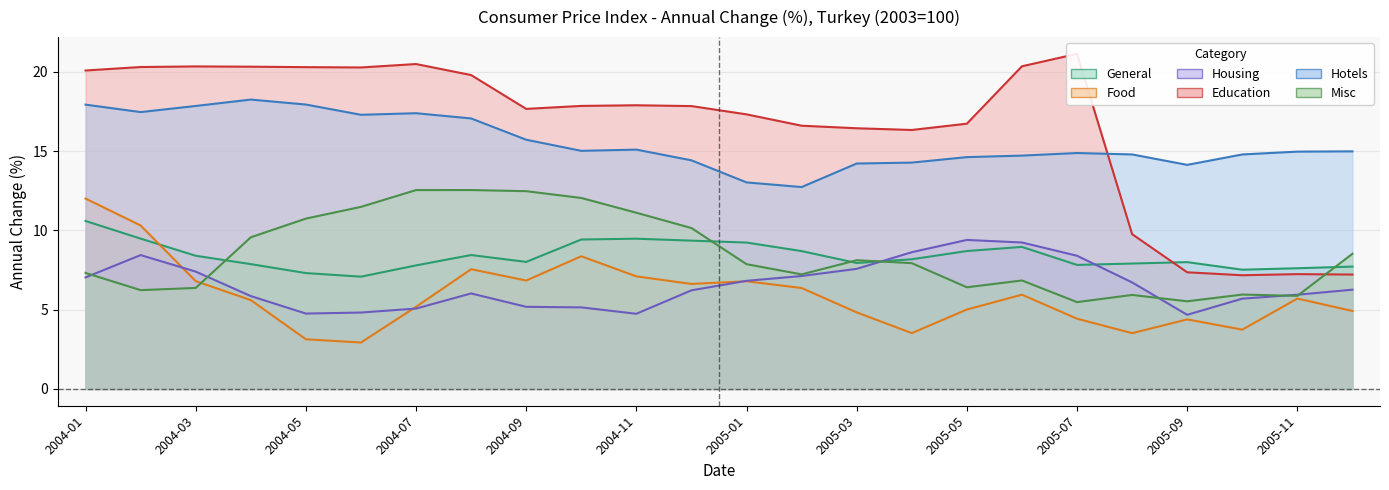

Which series has the widest spread of values?

Education